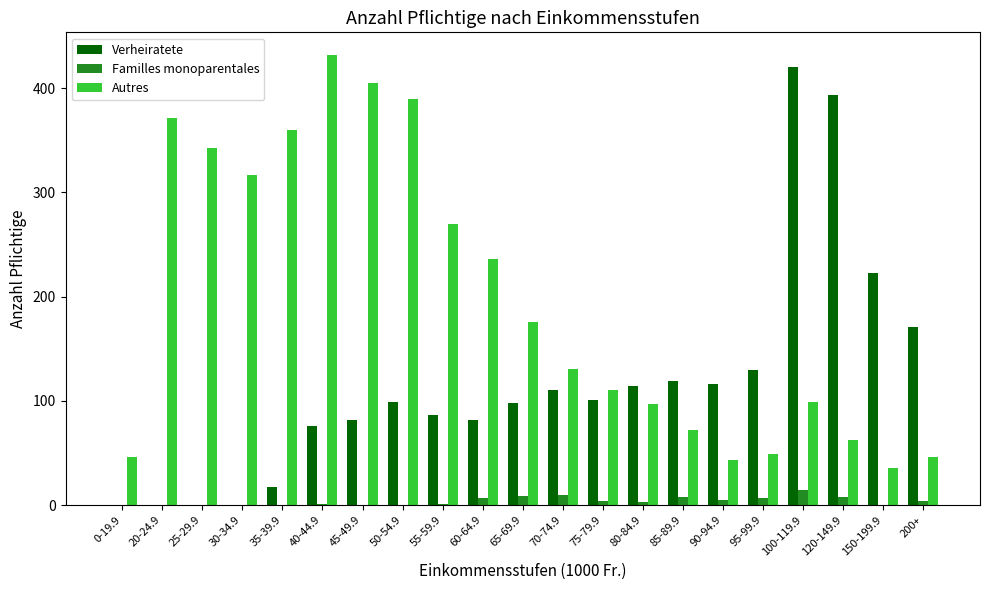

What is the maximum value shown in the chart?

432